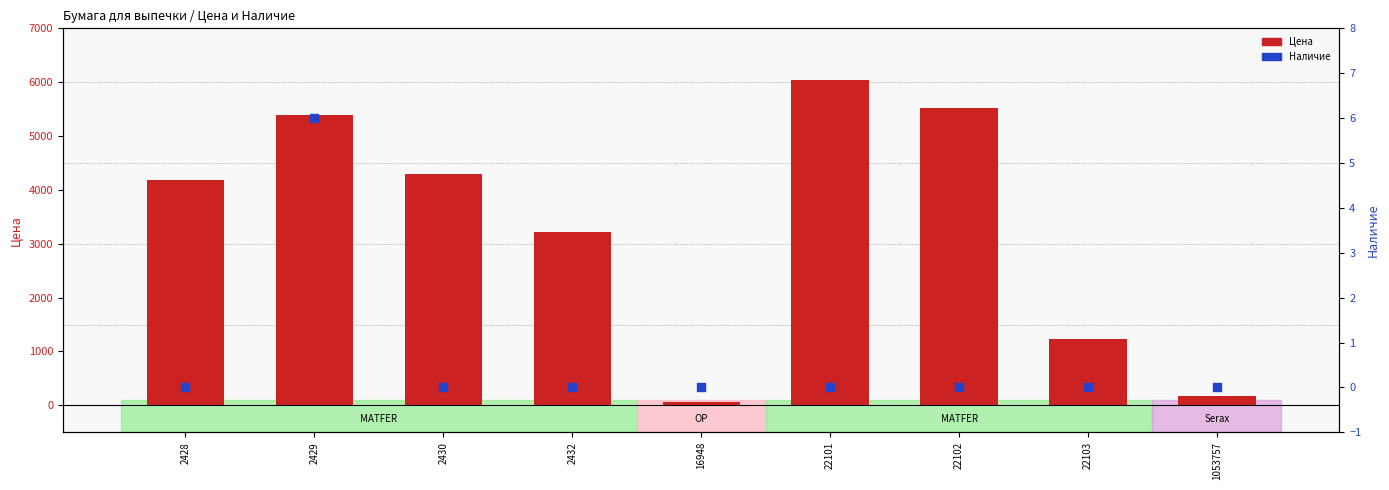

What is the total value across all series at 2430?

4302